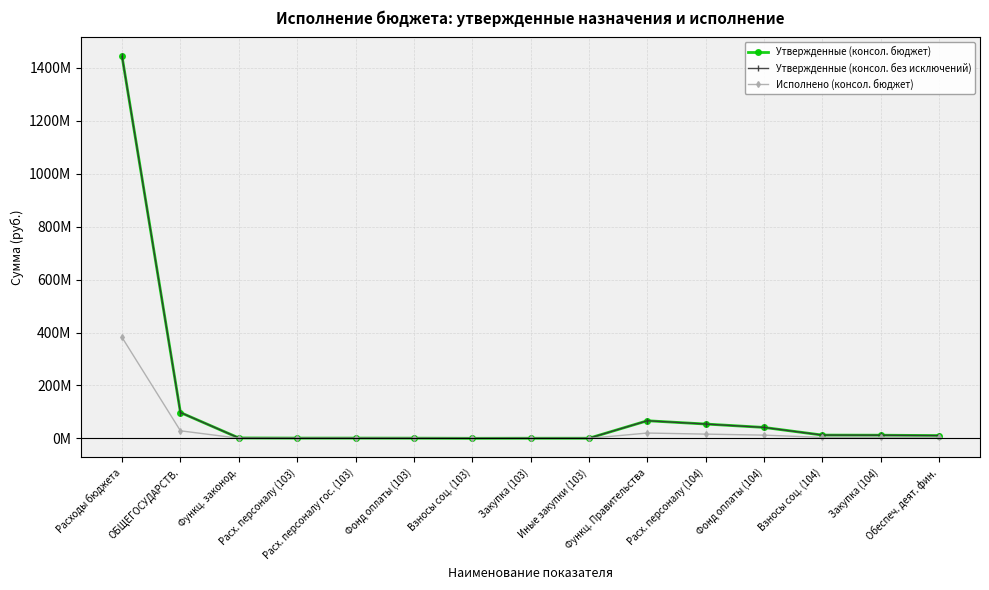

What is the difference between the Исполнено (консол. бюджет) values at Функц. законод. and Расх. персоналу (103)?

61078.5